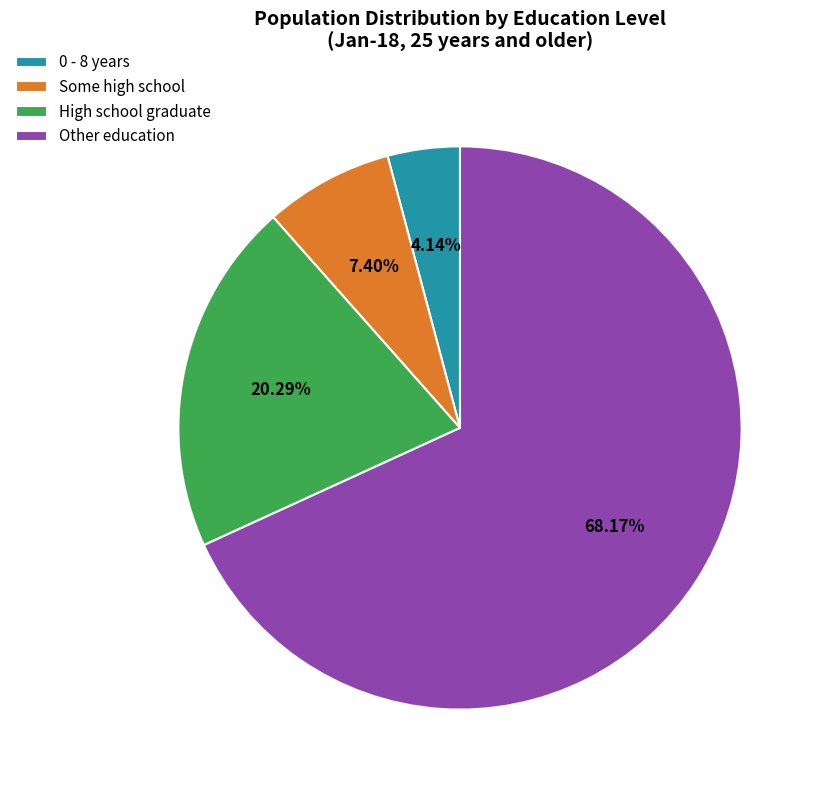

Does 0 - 8 years represent more than half of the total?

No